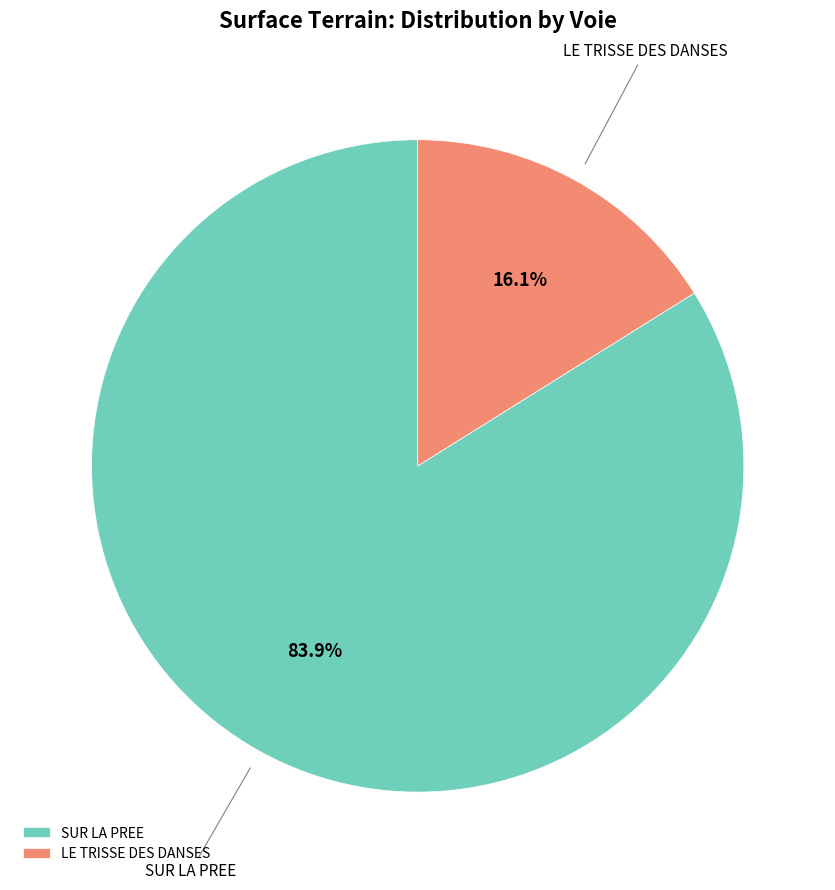

How many segments does this pie chart have?

2